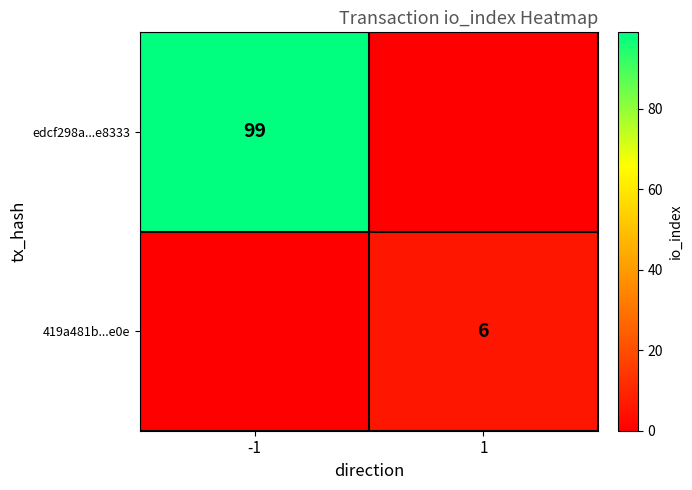

True or false: edcf298a...e8333 has a value of 99 at -1.

True